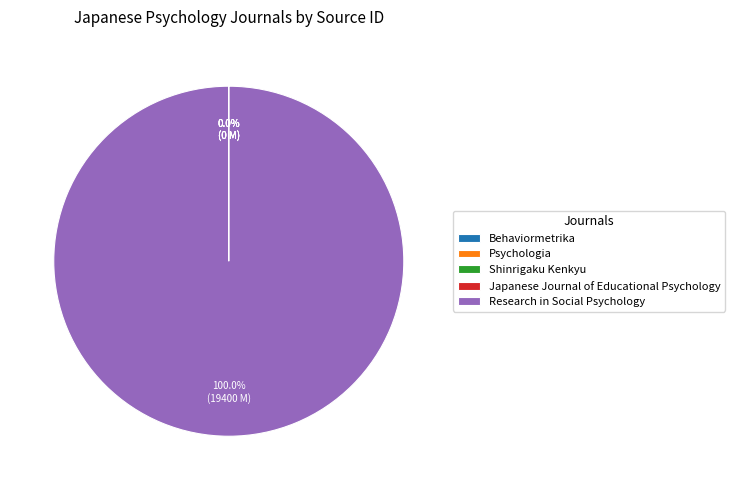

Which slice is the largest?

Research in Social Psychology